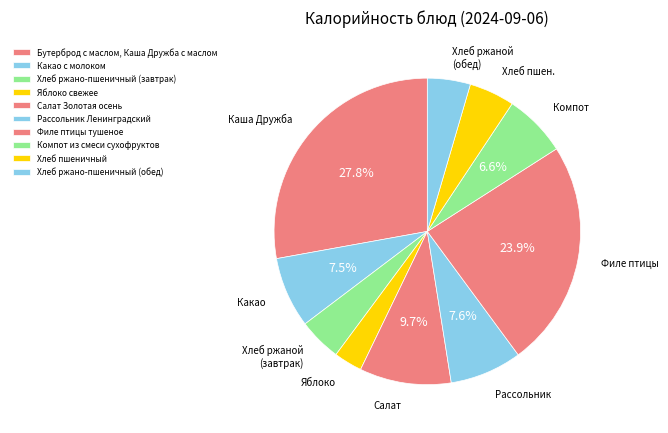

Count the number of slices in the pie.

10